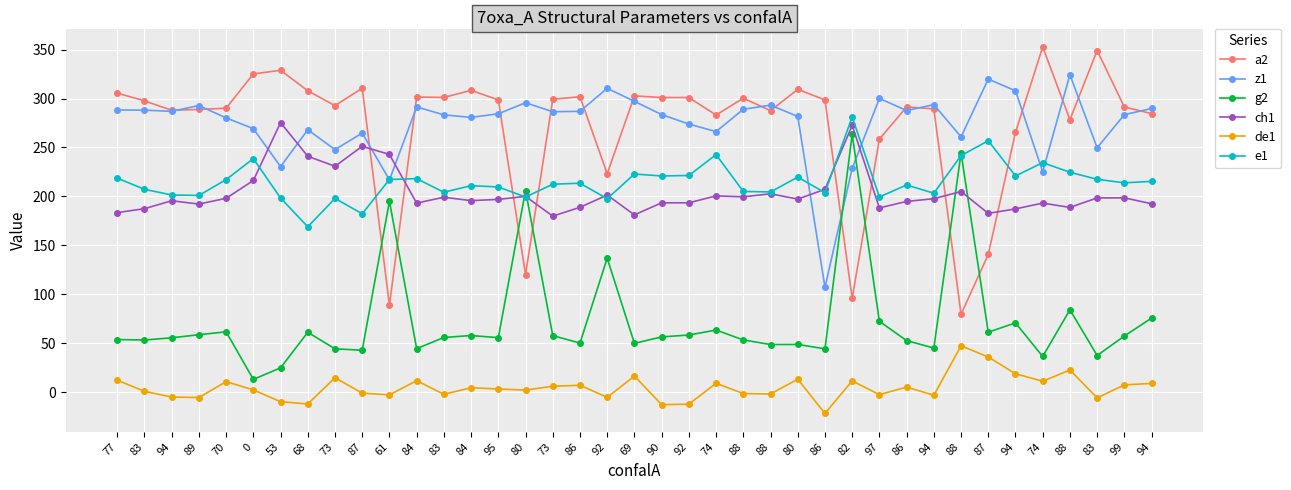

Does the chart display data point markers on the line(s)?

Yes